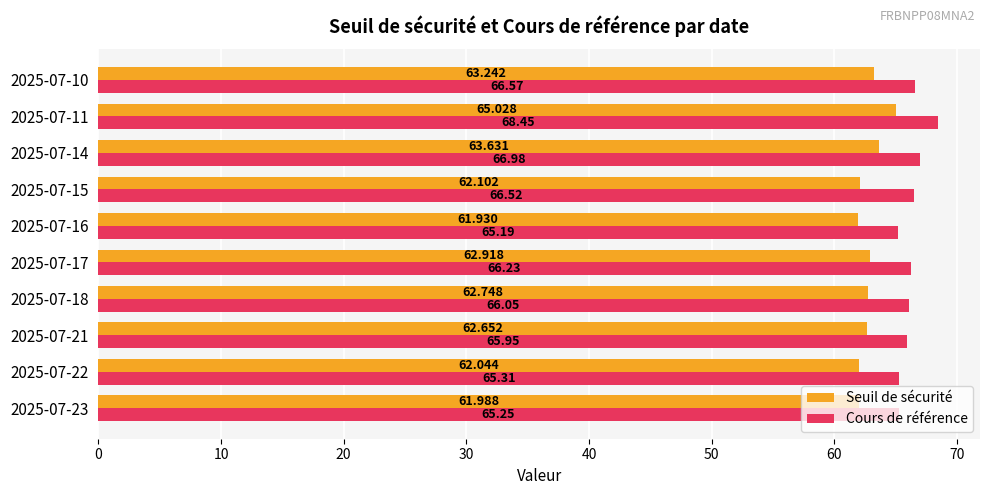

Is the value of Cours de référence at 2025-07-18 greater than the value of Seuil de sécurité at 2025-07-21?

Yes